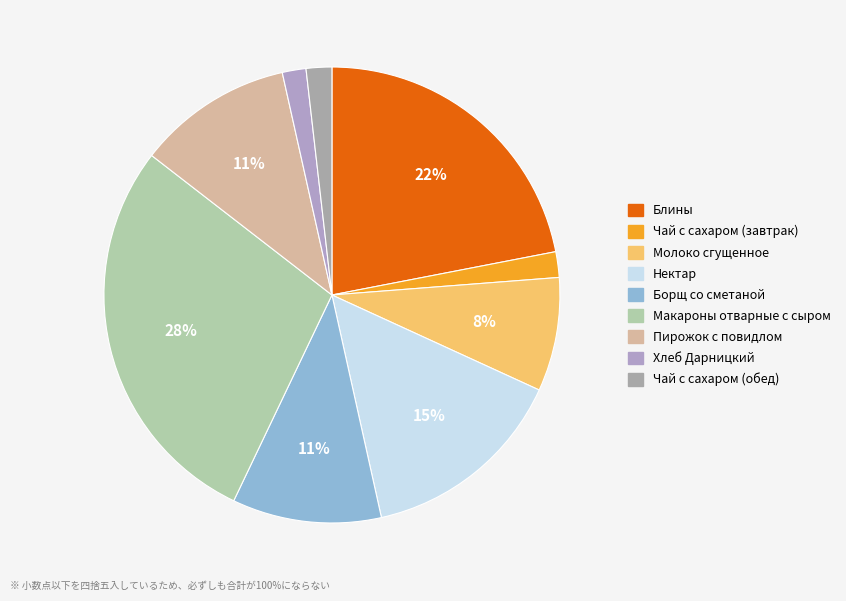

Does any single category account for the majority?

No